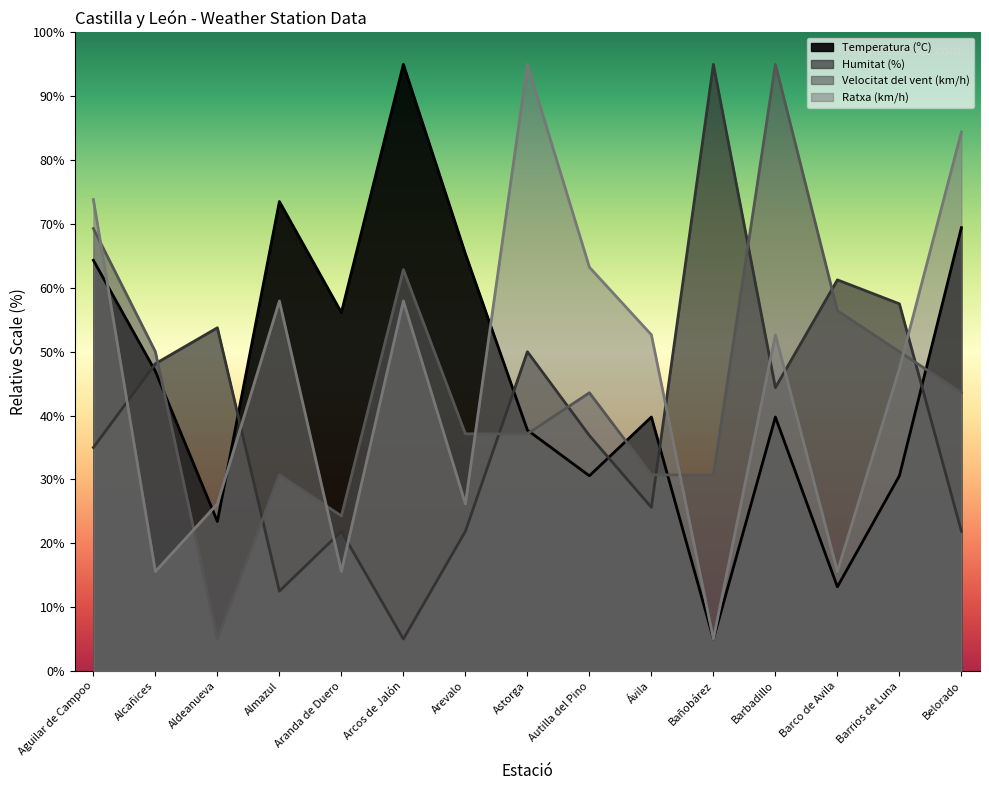

Which category has the highest value in the Humitat (%) series?

Bañobárez